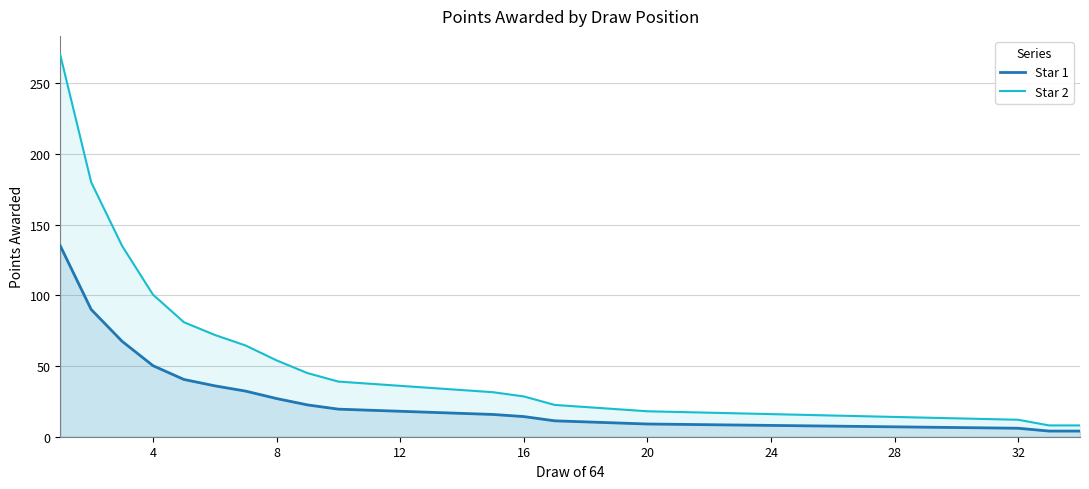

How many lines are shown in the chart?

2